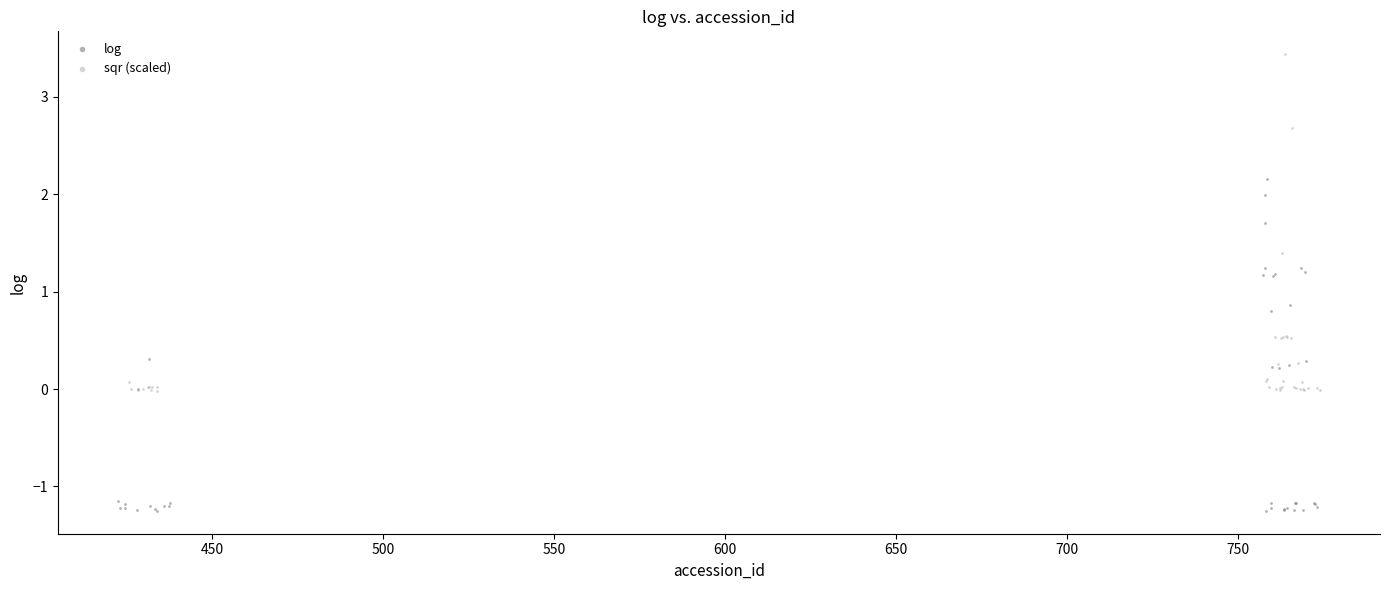

Which series reaches the minimum Y coordinate?

log